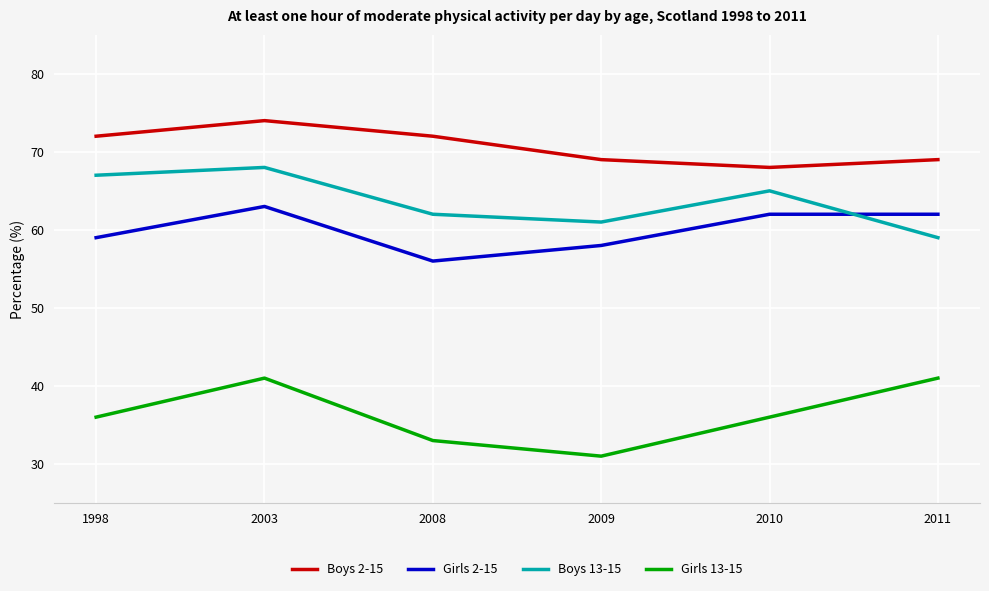

How many series are shown in this chart?

4